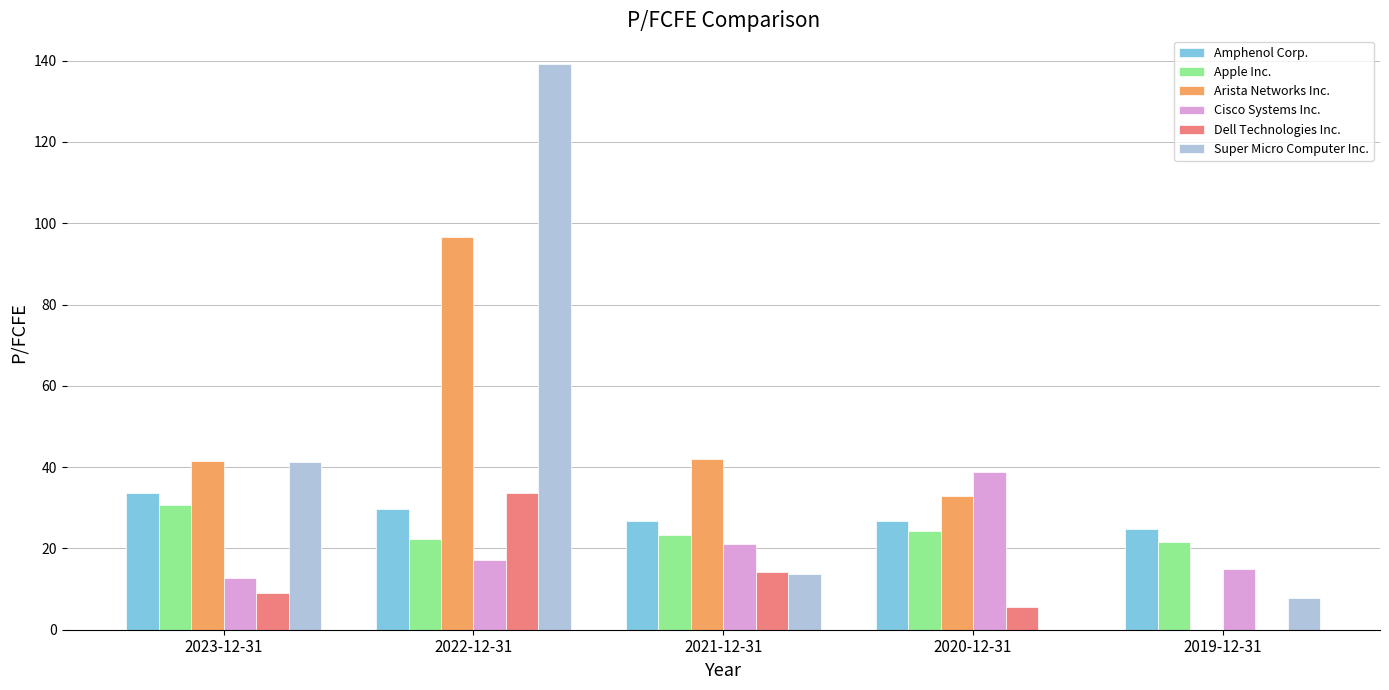

True or false: Cisco Systems Inc. has a value of 5.2 at 2023-12-31.

False